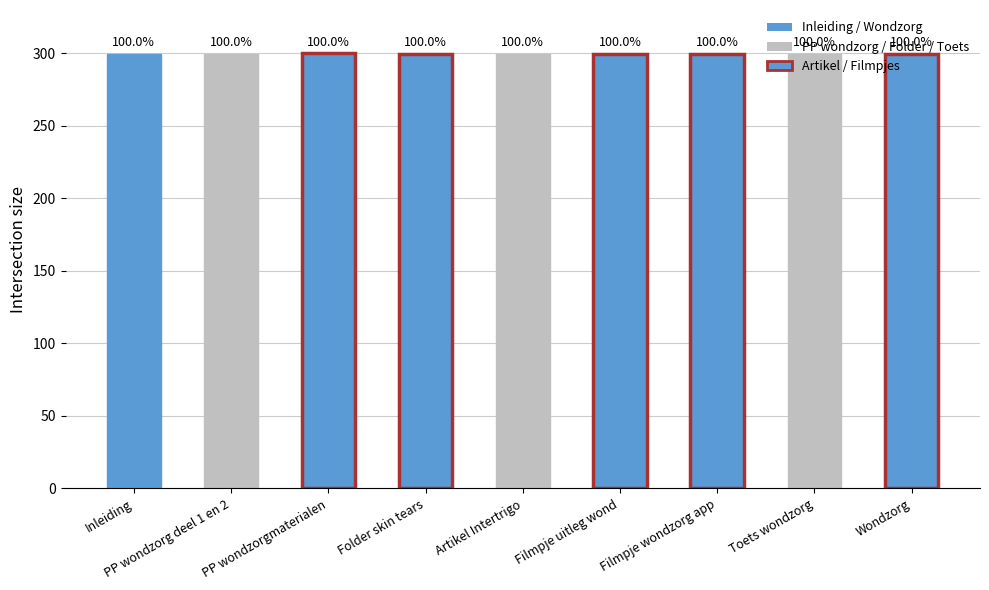

How many bars are there in total?

9